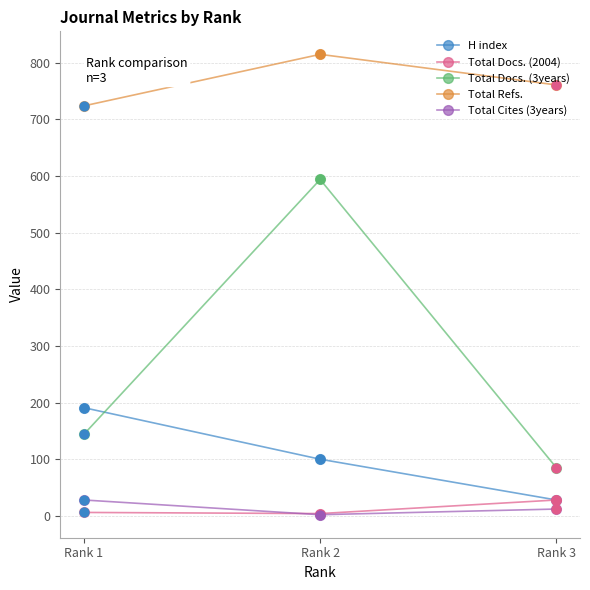

Which series changed the most between Rank 1 and Rank 3?

H index